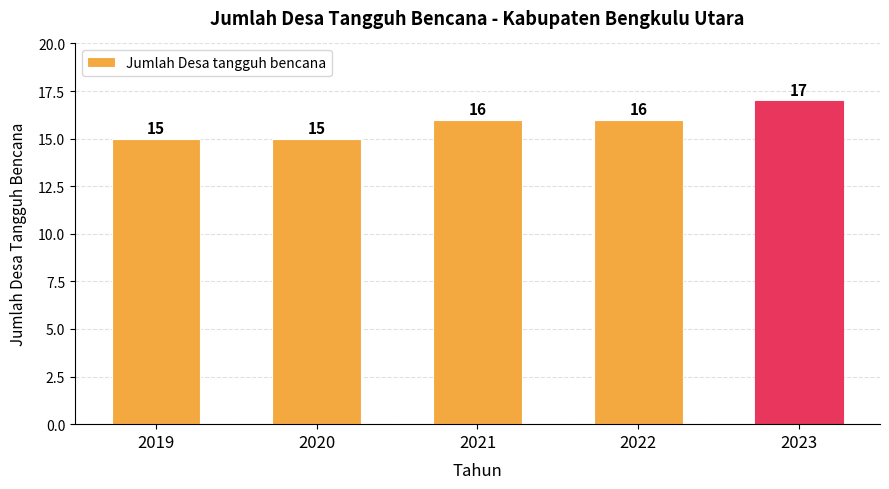

What is the difference between the maximum and minimum values?

2